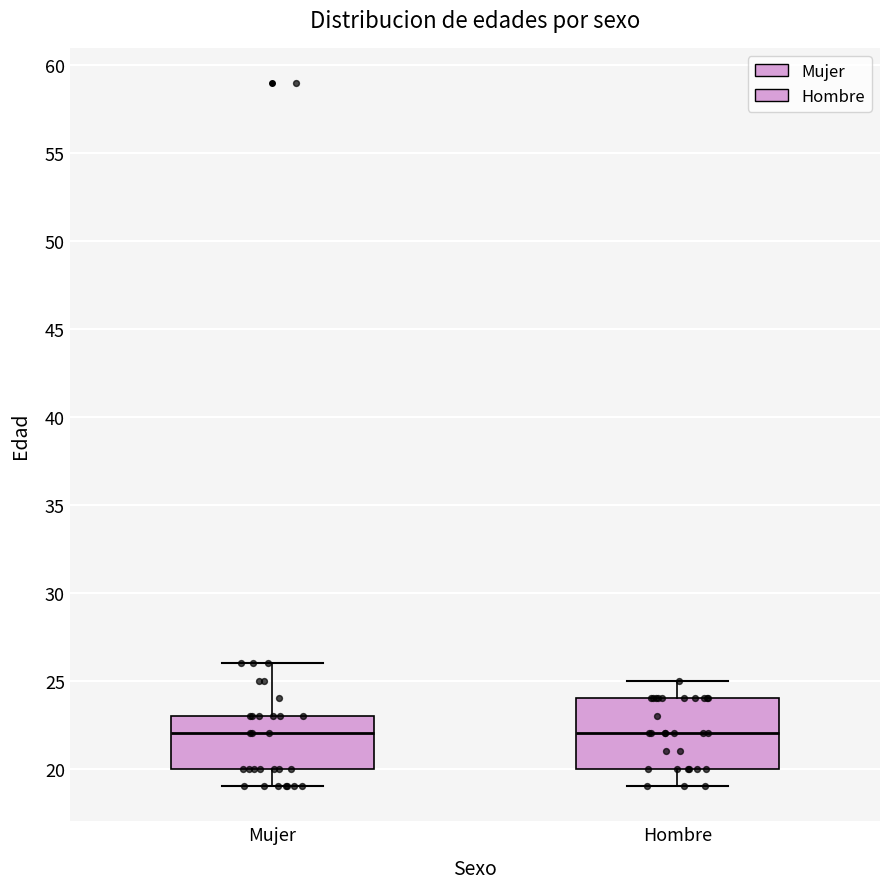

Which box is the tallest, from its lower edge to its upper edge?

Hombre